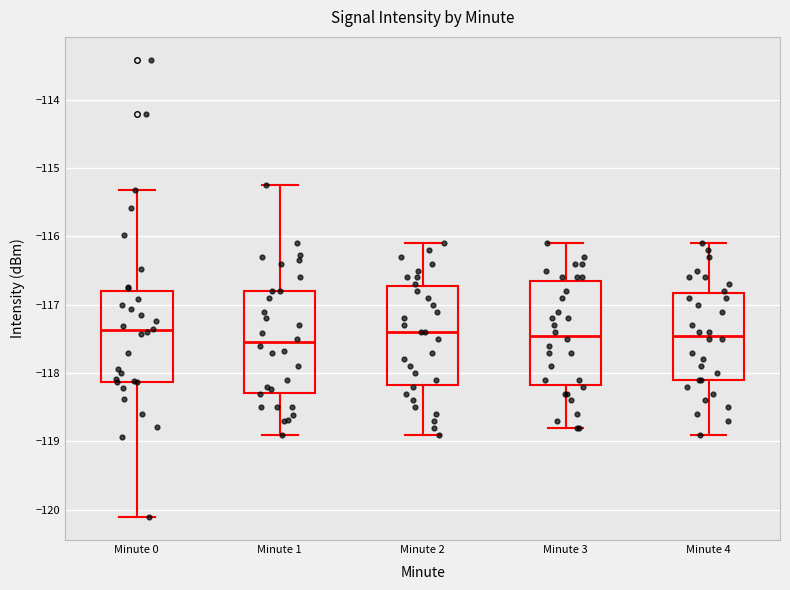

Reading left to right, read every box against the y-axis: the position of its median line, the range the box covers, and the ends of its whiskers. The values are not printed on the chart, so give them approximately, as read against the axis.

Minute 0: median -117.4, box -118.1 to -116.8, whiskers -120.1 to -115.3
Minute 1: median -117.5, box -118.3 to -116.8, whiskers -118.9 to -115.2
Minute 2: median -117.4, box -118.2 to -116.7, whiskers -118.9 to -116.1
Minute 3: median -117.4, box -118.2 to -116.6, whiskers -118.8 to -116.1
Minute 4: median -117.4, box -118.1 to -116.8, whiskers -118.9 to -116.1